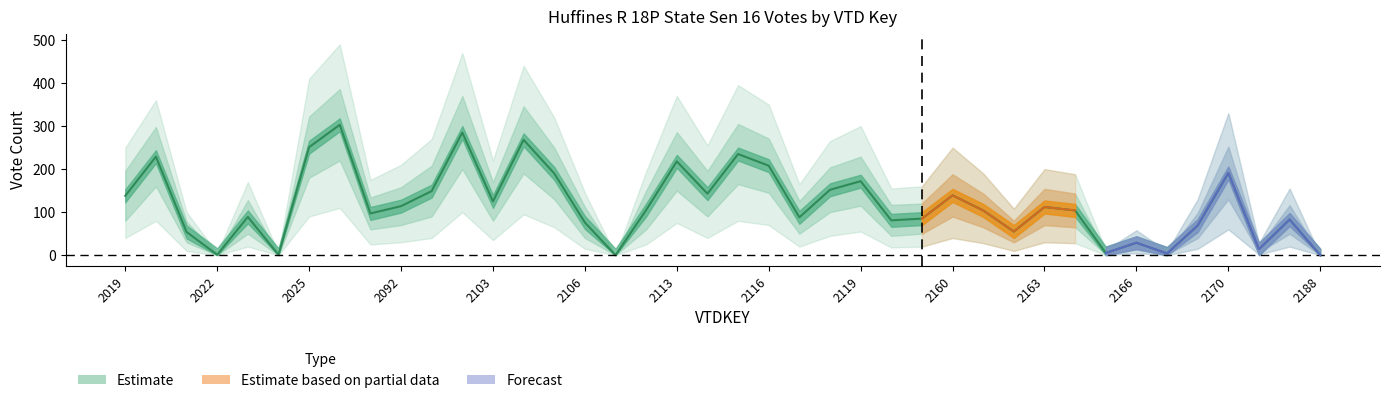

Reading left to right, what are all the values shown in this chart?

2019=138	2020=229	2021=54	2022=1	2023=89	2024=1	2025=251	2026=303	2031=97	2092=114	2101=149	2102=285	2103=125	2104=268	2105=190	2106=76	2111=0	2112=105	2113=218	2114=143	2115=235	2116=208	2117=88	2118=152	2119=172	2158=81	2159=85	2160=139	2161=104	2162=55	2163=112	2164=104	2165=5	2166=29	2168=4	2169=69	2170=191	2185=14	2186=83	2188=0